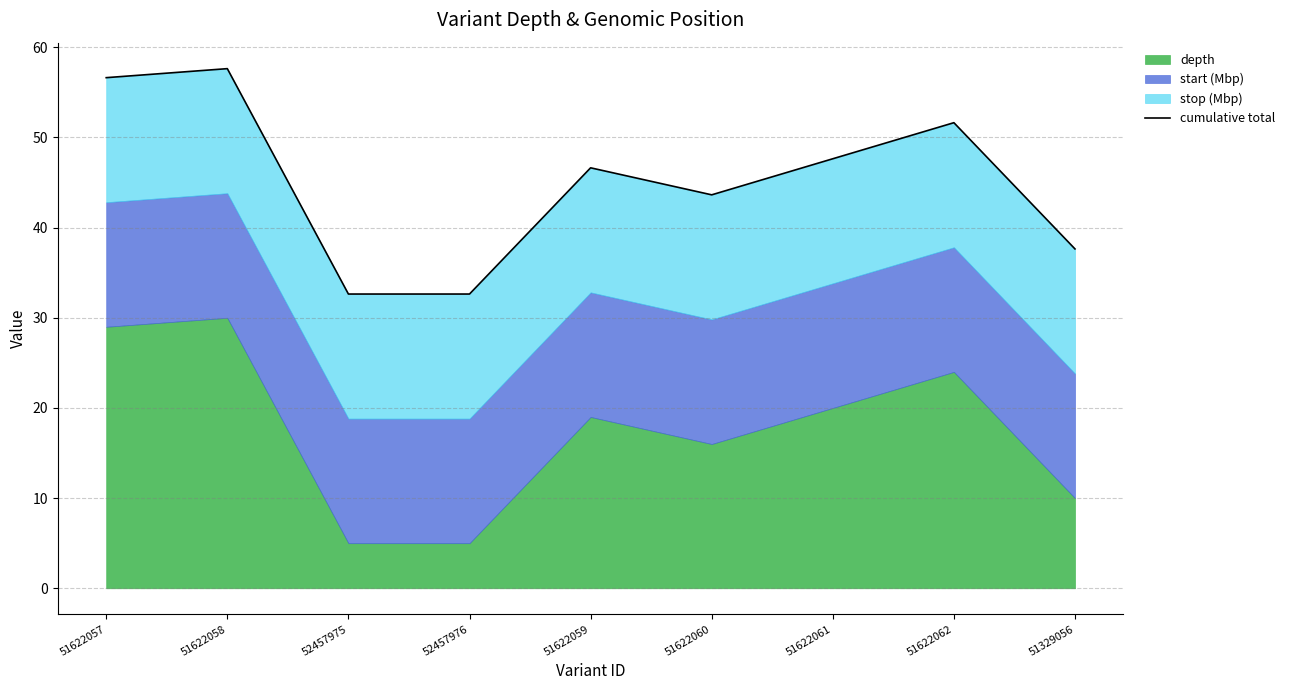

What is the ratio of the value at 52457975 to the value at 51622060?

0.7